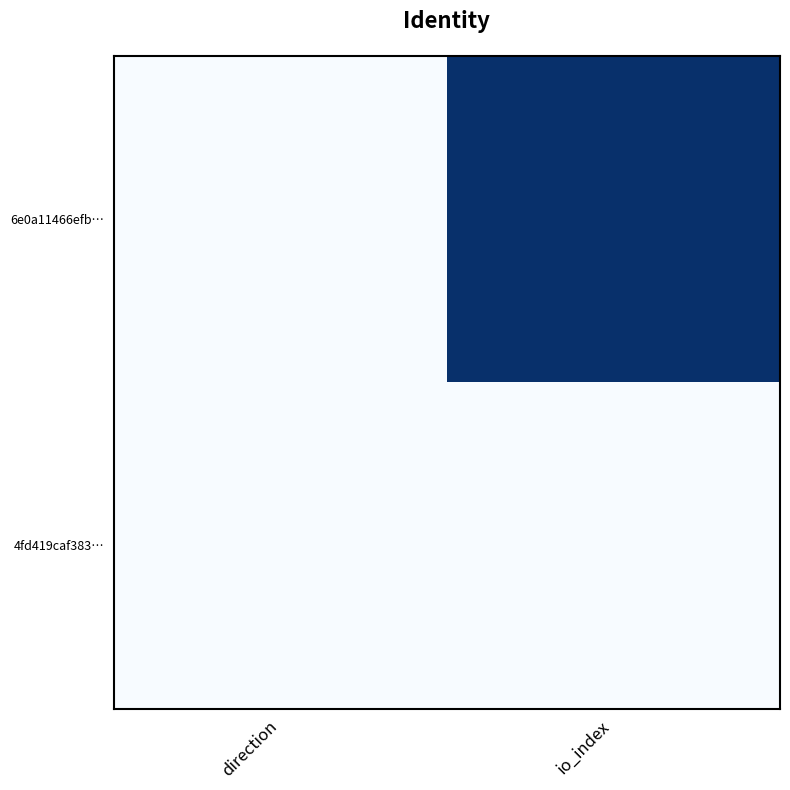

Rank the series by their average value, from lowest to highest.

4fd419caf383…, 6e0a11466efb…